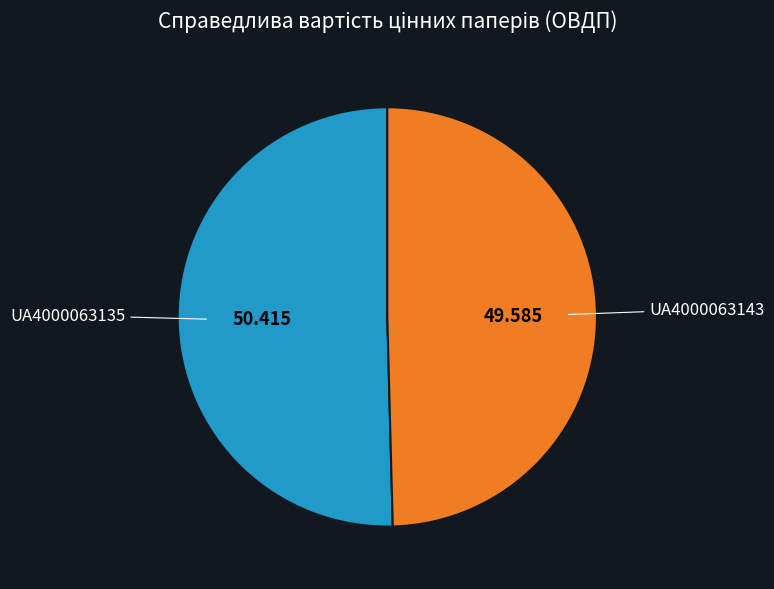

Does UA4000063135 represent more than half of the total?

Yes